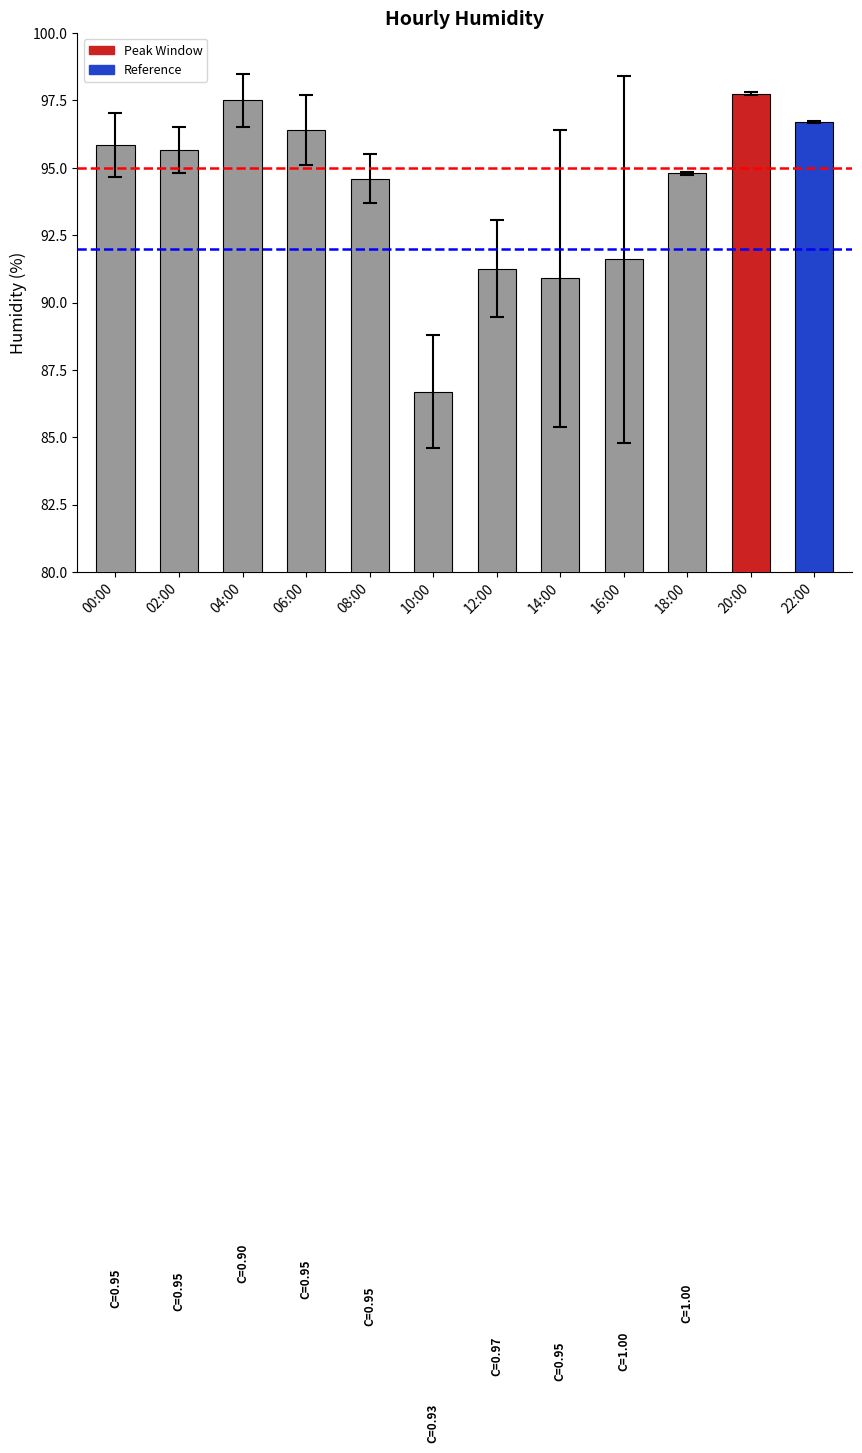

What is the value of the 12th bar from the left?

96.7